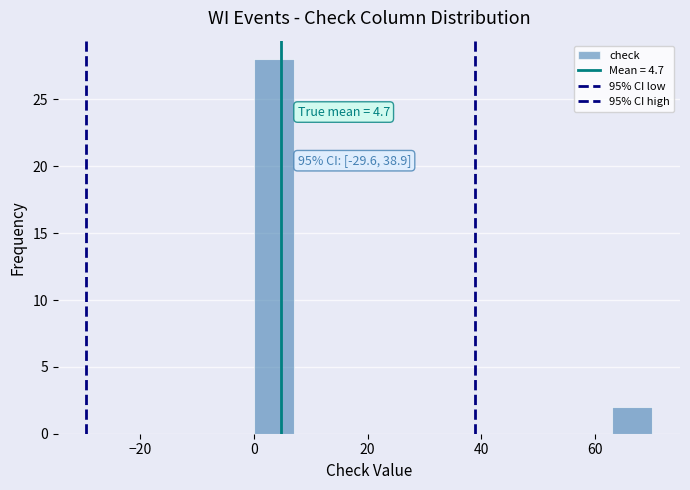

Around what value on the x-axis is the tallest bar? Give the approximate position of its centre, as read against the axis.

4